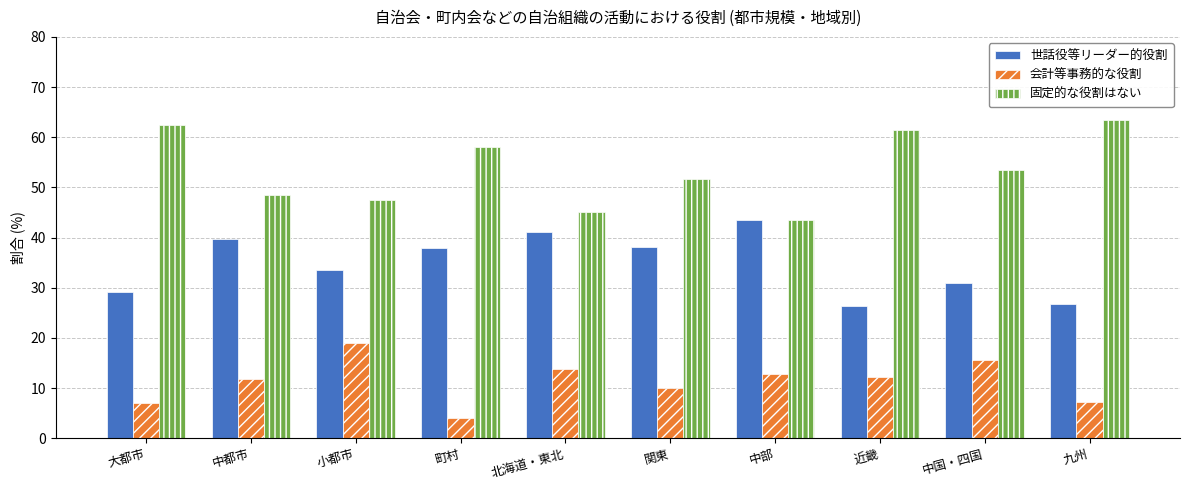

What are all the series names shown in the legend?

世話役等リーダー的役割, 会計等事務的な役割, 固定的な役割はない